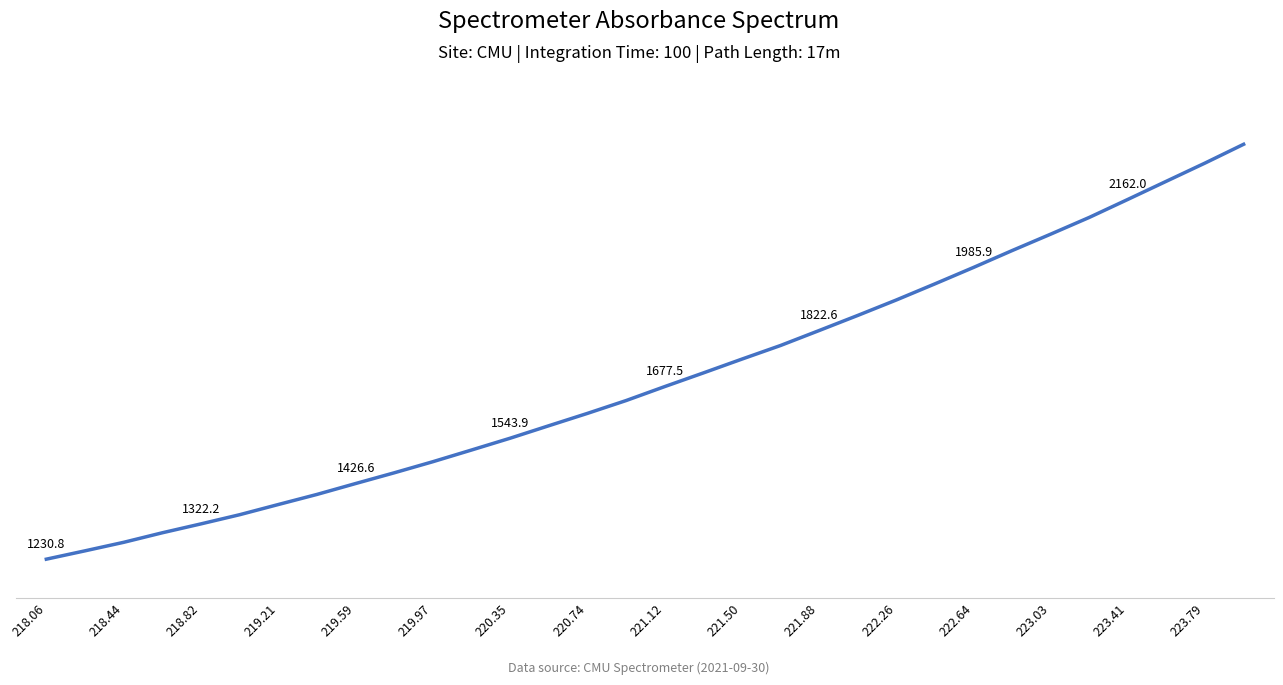

Is this an area chart (filled region under the line)?

No